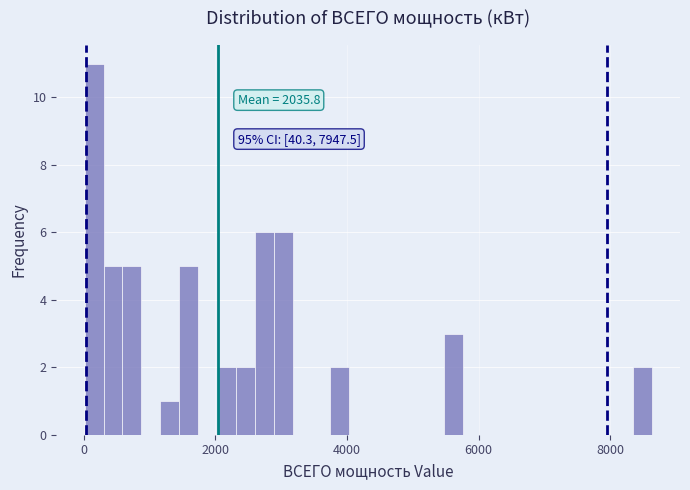

Read against the x-axis, roughly where is the centre of the tallest bar?

200